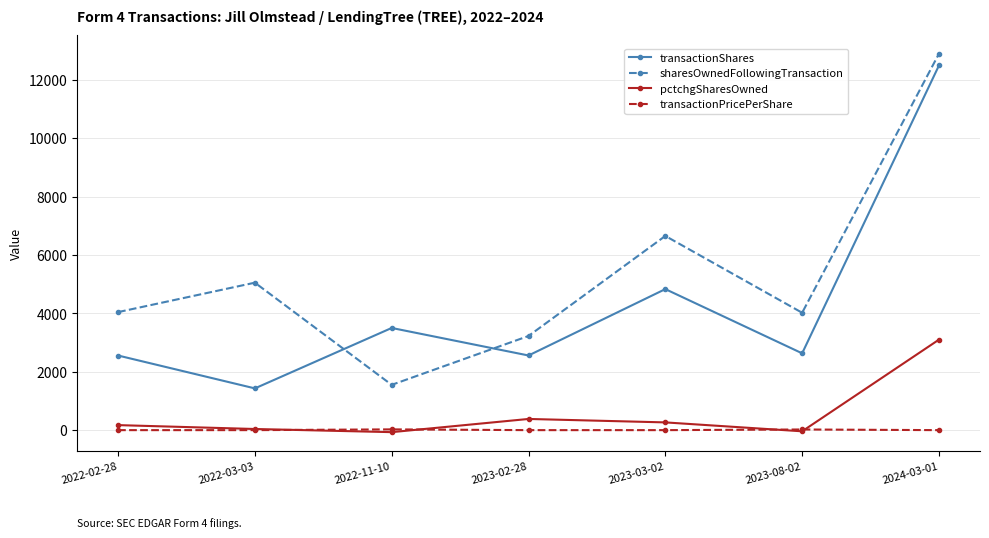

How many times do transactionShares and sharesOwnedFollowingTransaction cross each other?

2